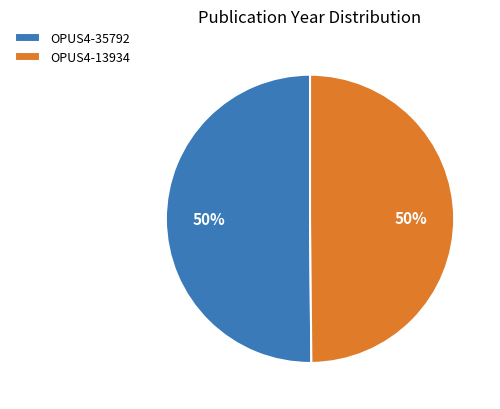

To the nearest percent, what is the combined percentage of OPUS4-35792 and OPUS4-13934?

100%